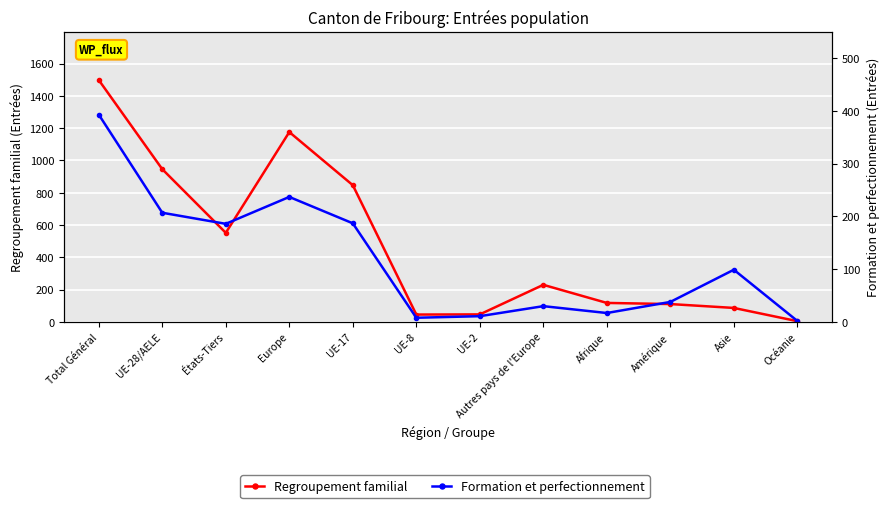

At which category does the chart reach its minimum across all series?

Océanie